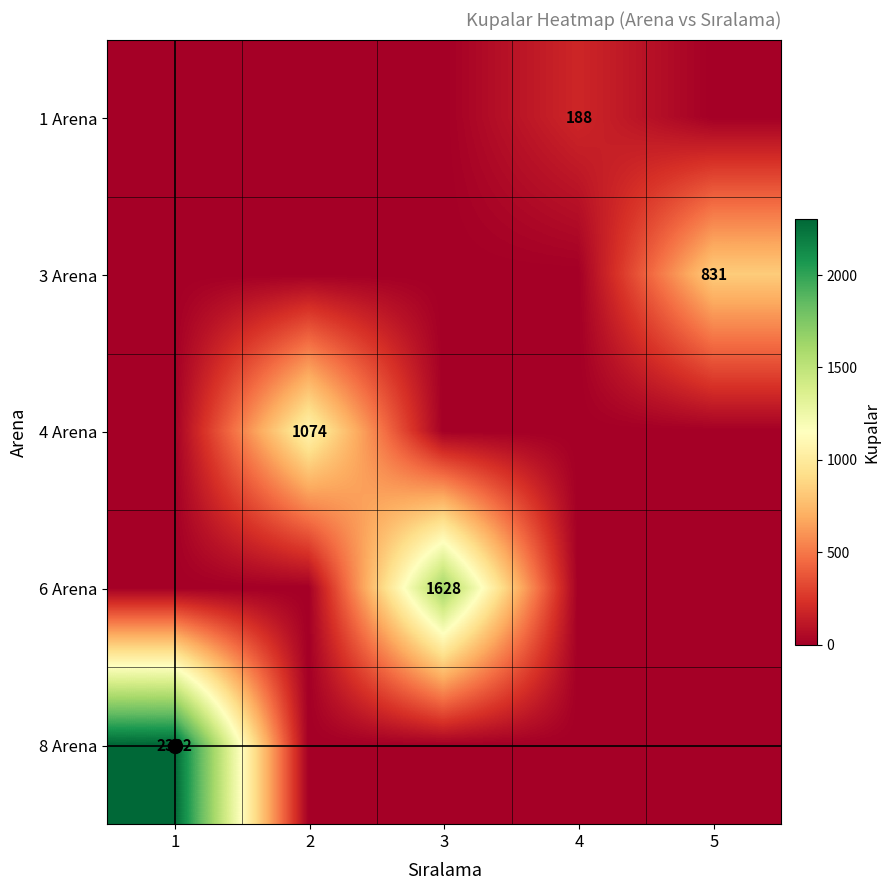

How many values in 1 Arena are above zero?

1